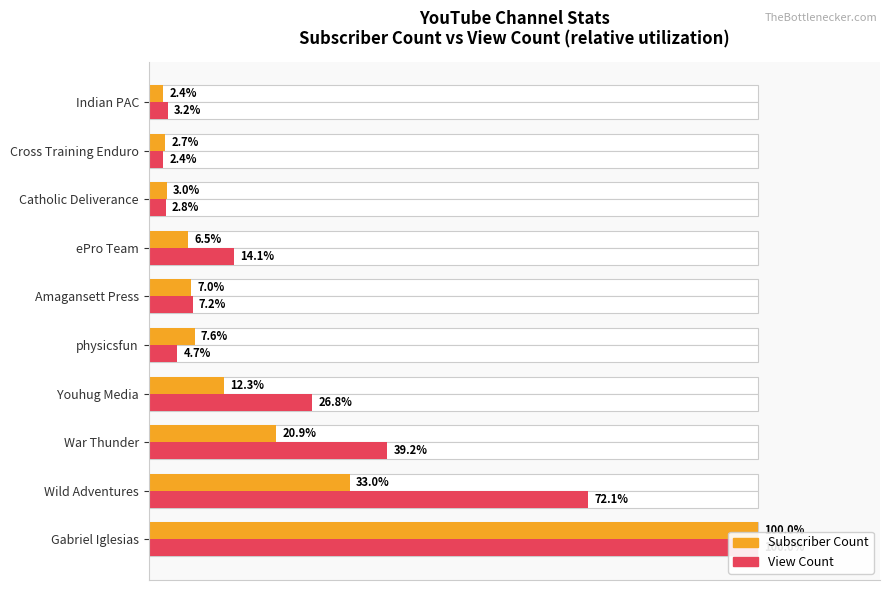

What is the average value of the View Count series?

27.2